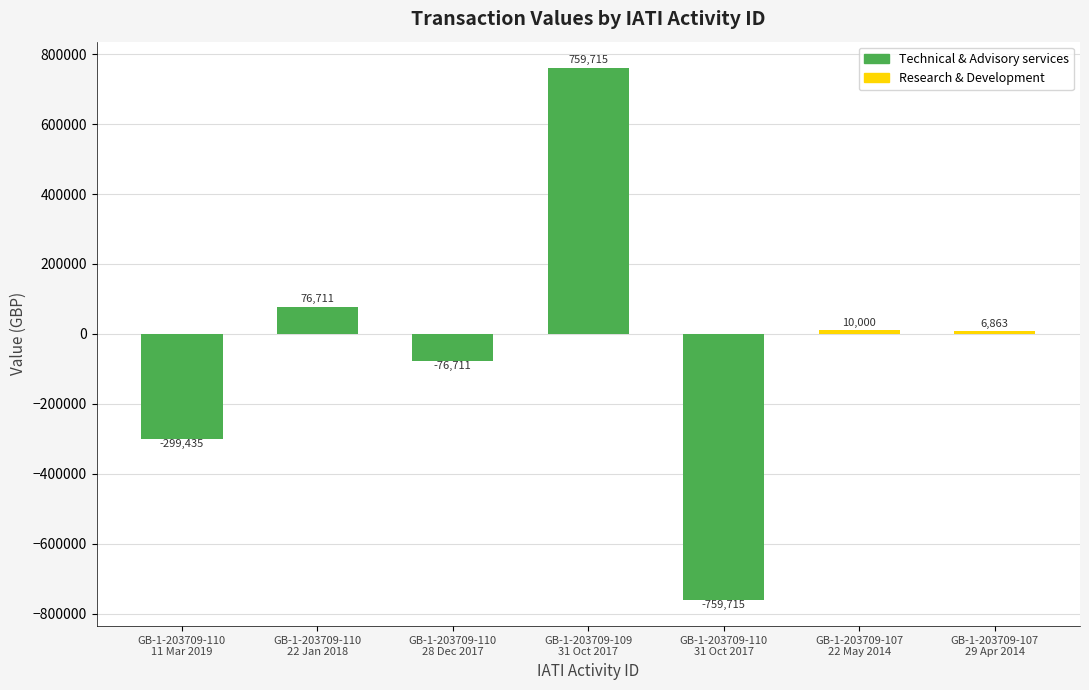

What is the value of the 7th bar from the left?

6863